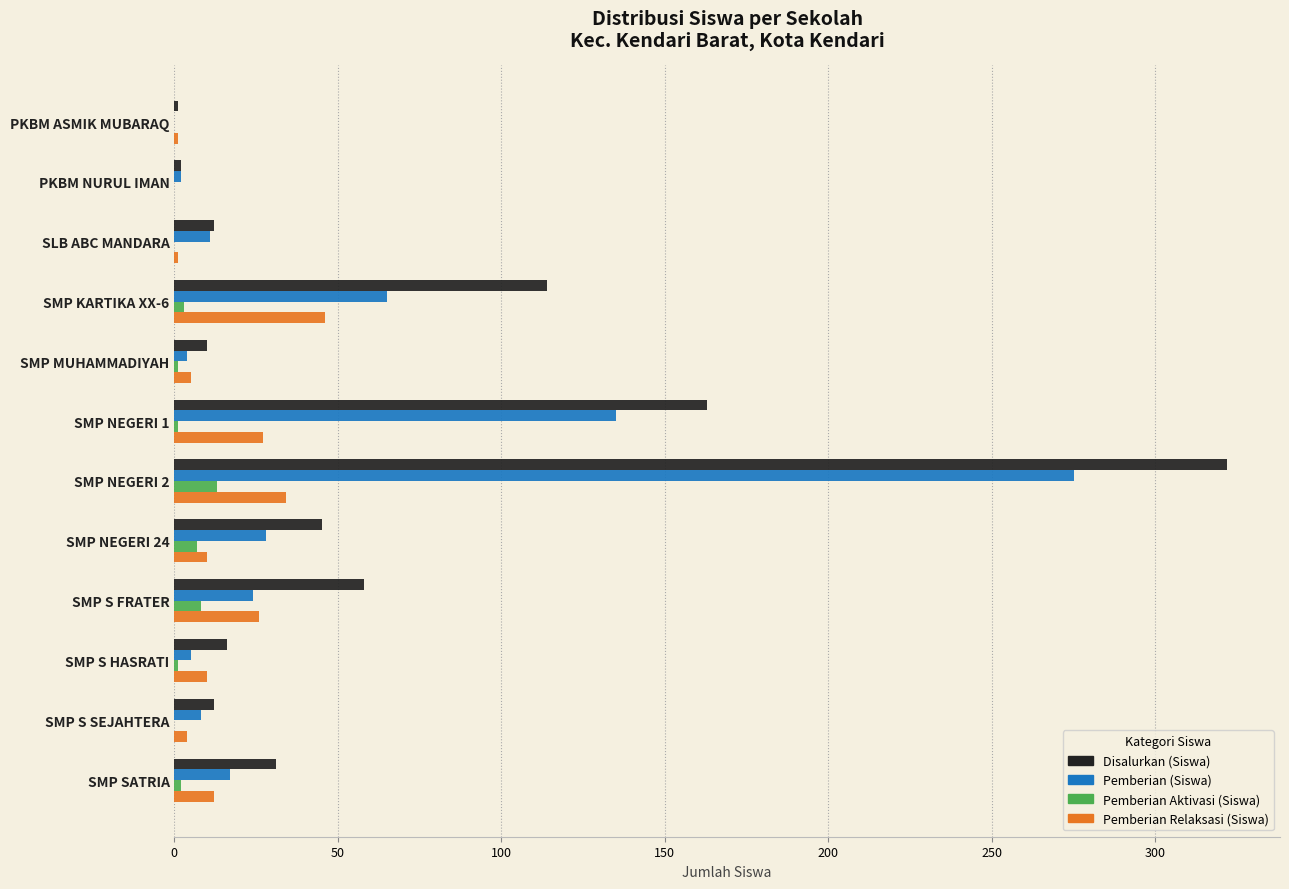

Between PKBM ASMIK MUBARAQ and SMP NEGERI 24, which series saw the biggest shift?

Disalurkan (Siswa)